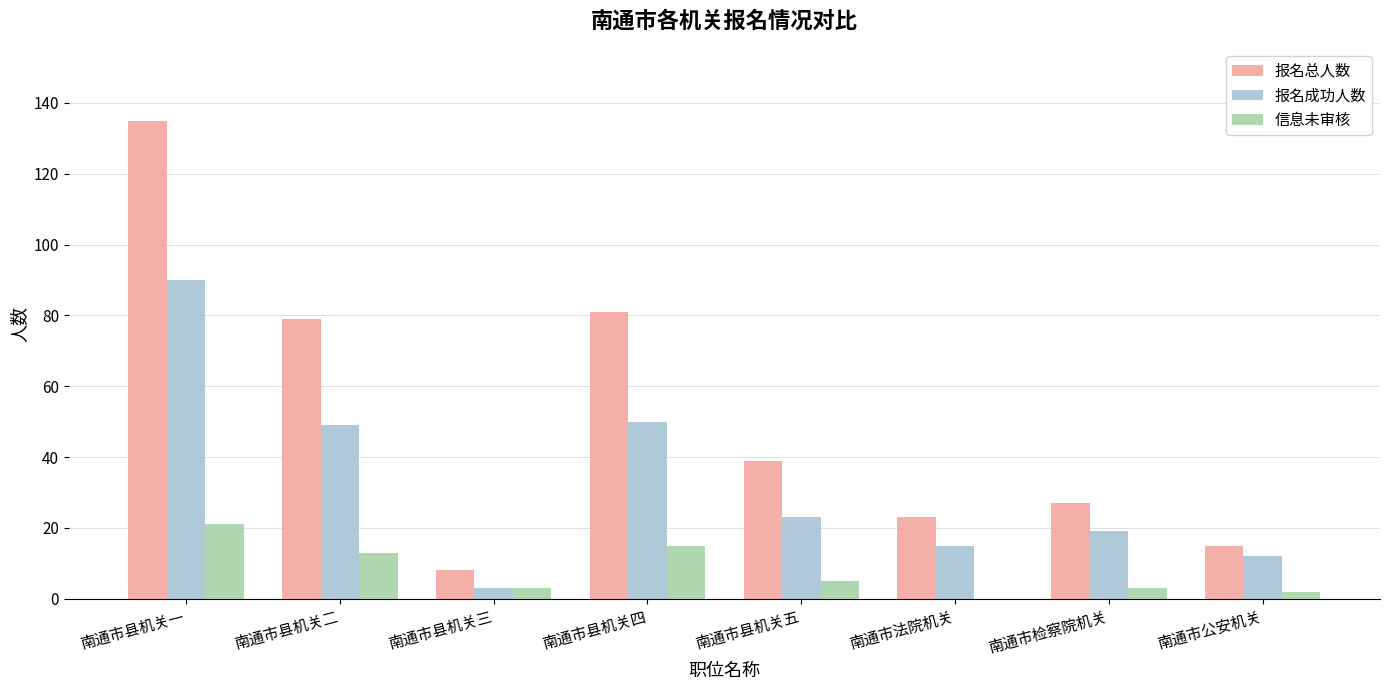

What is the sum of all 报名成功人数 values?

261